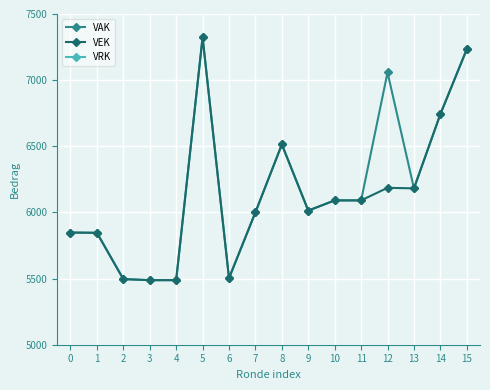

What is the sum of the VEK values at 4 and 13?

11670